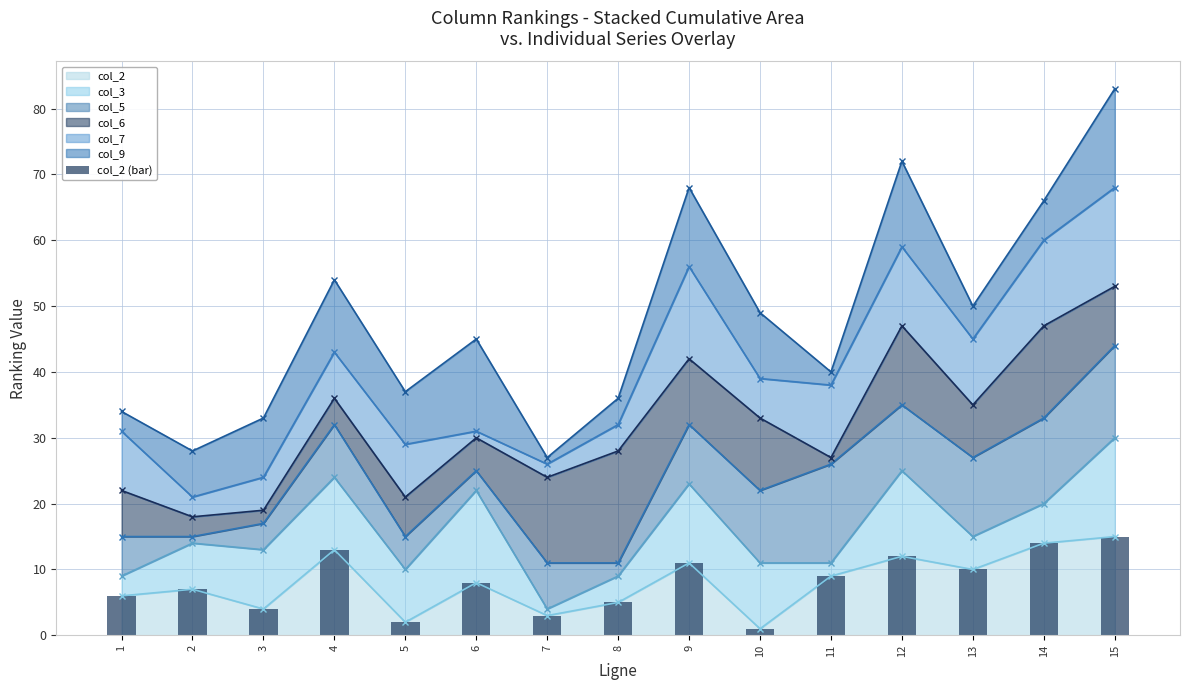

Reading right to left, what are all the values shown in this chart?

15	14	10	12	9	1	11	5	3	8	2	13	4	7	6